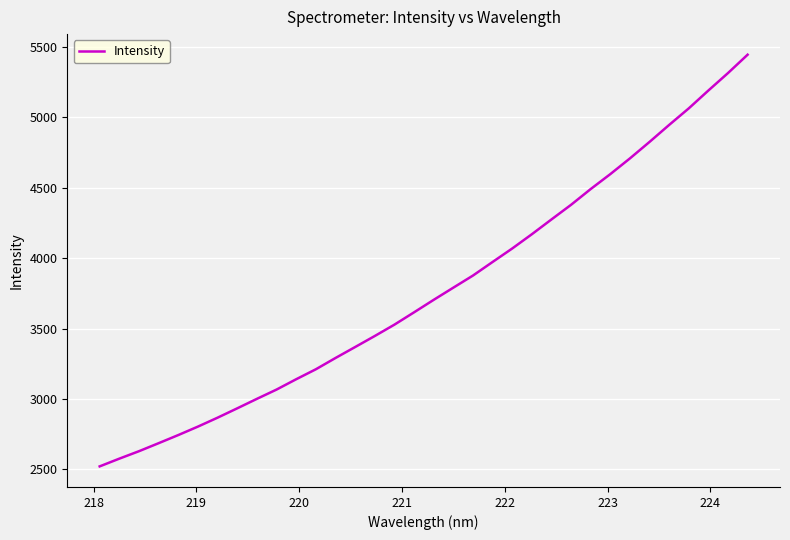

What is the difference between the second highest and second lowest values?

2738.2